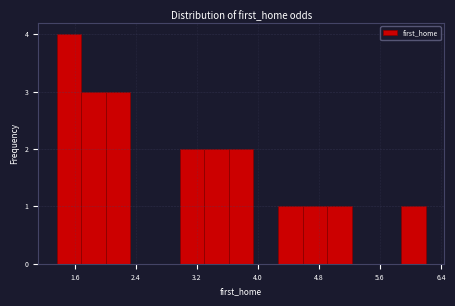

Around what value on the x-axis is the tallest bar? Give the approximate position of its centre, as read against the axis.

1.5